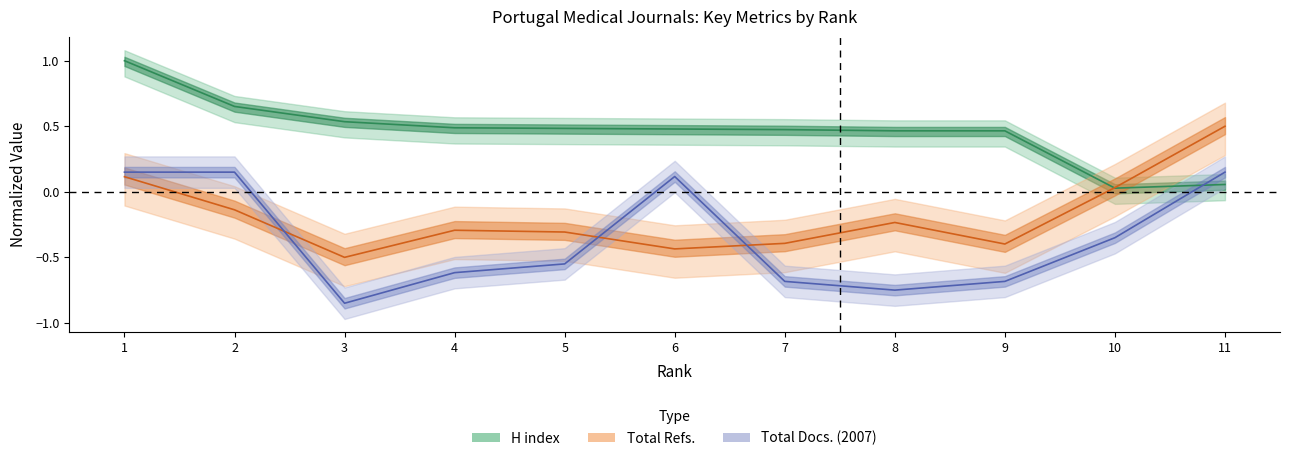

Between which two adjacent categories do Total Refs. and H index first intersect?

9 and 10